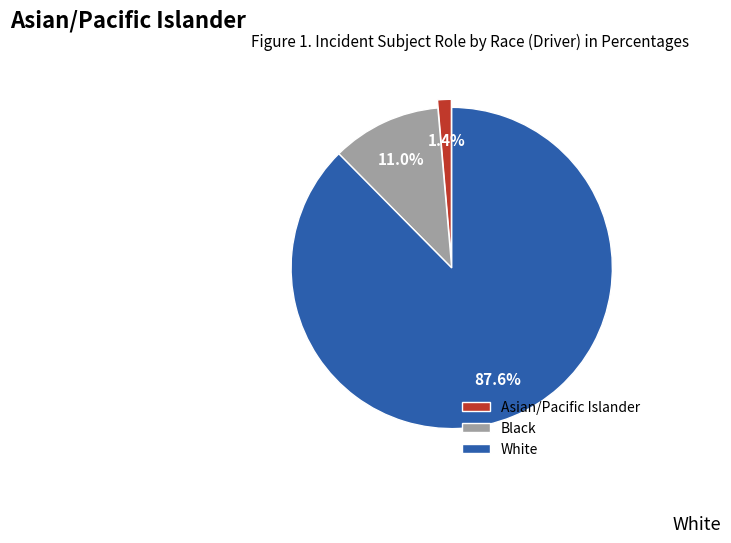

Count the number of slices in the pie.

3